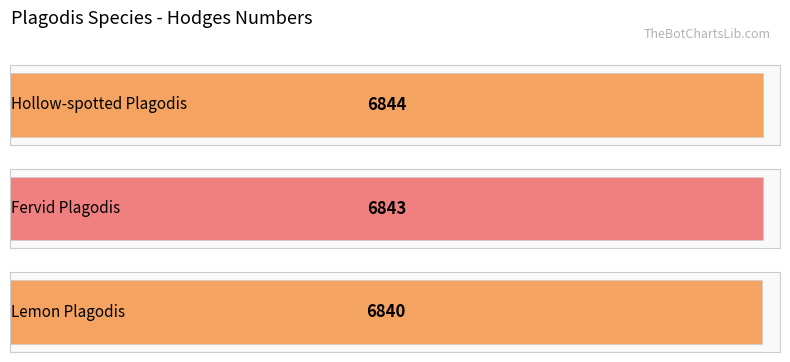

What is the label of the 1st bar from the left?

Hollow-spotted Plagodis